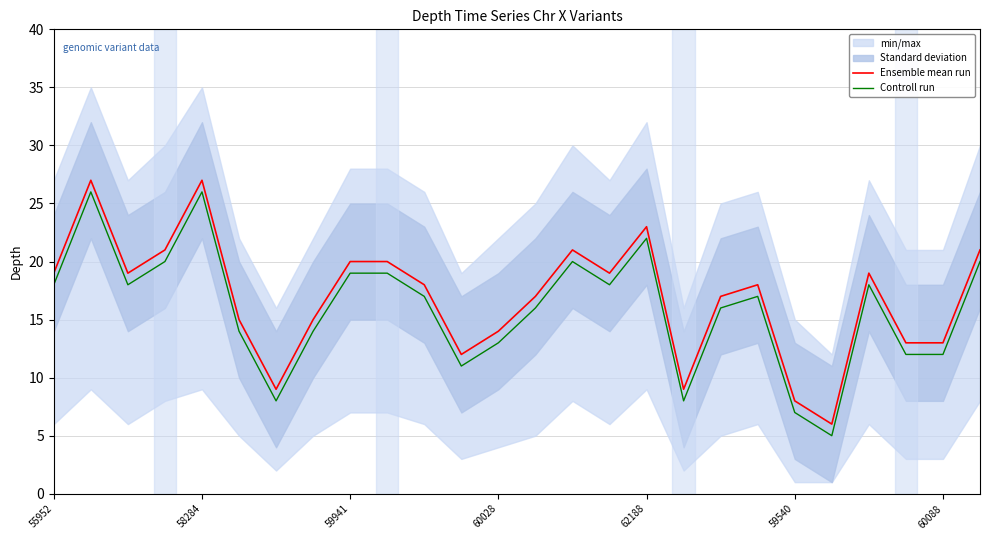

True or false: Controll run and Ensemble mean run cross at least once.

False